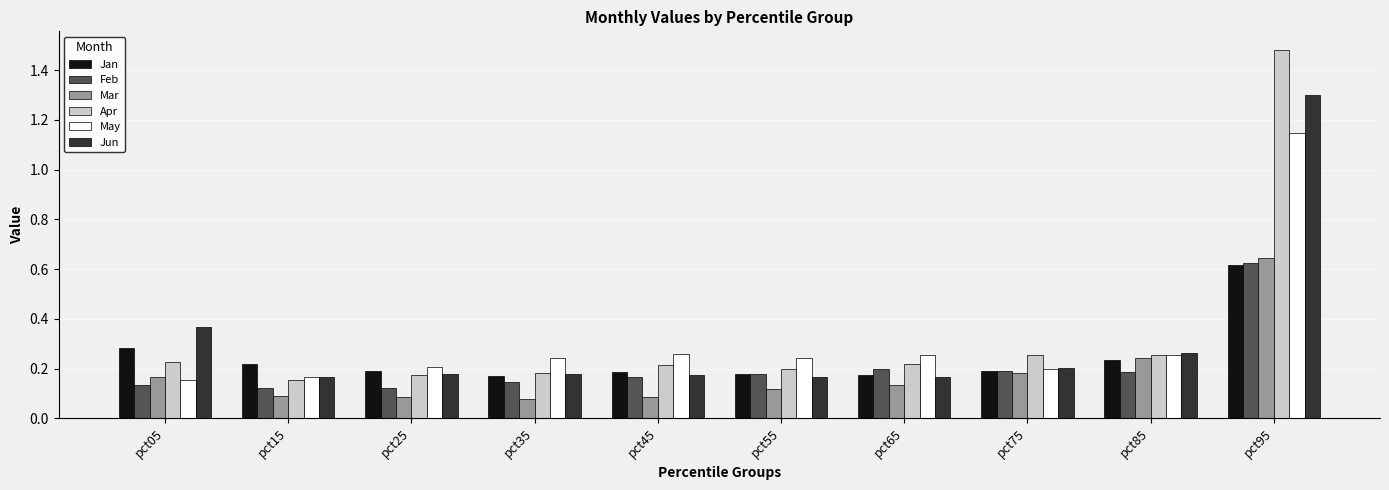

Count the Mar values in the range 0 to 1.

10